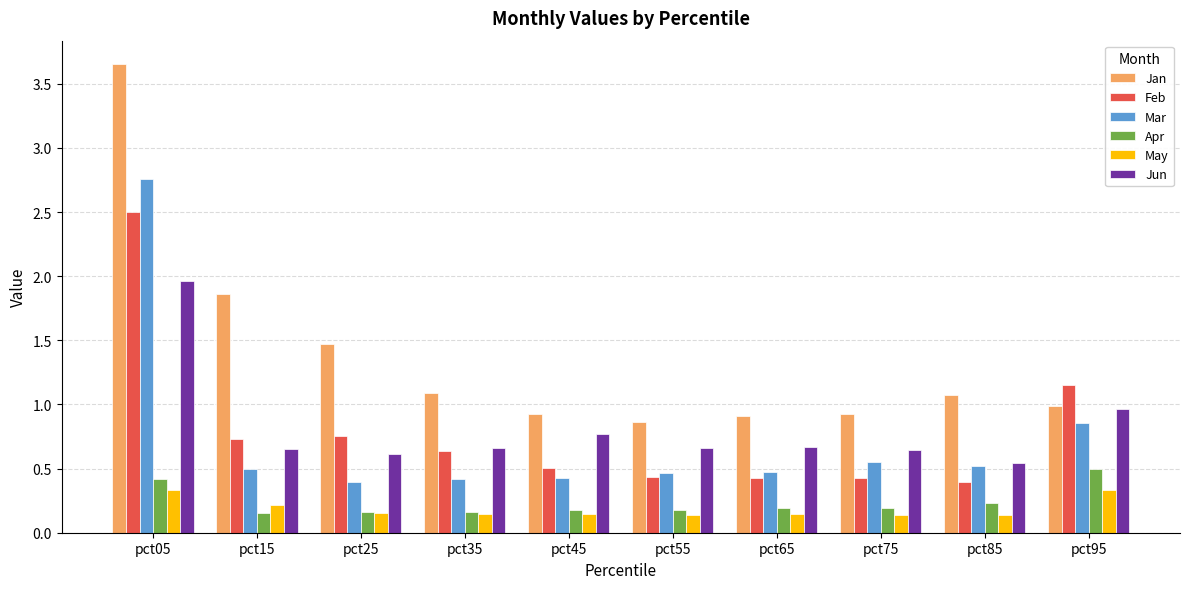

What is the difference between the second highest and second lowest values in the Jan series?

1.0